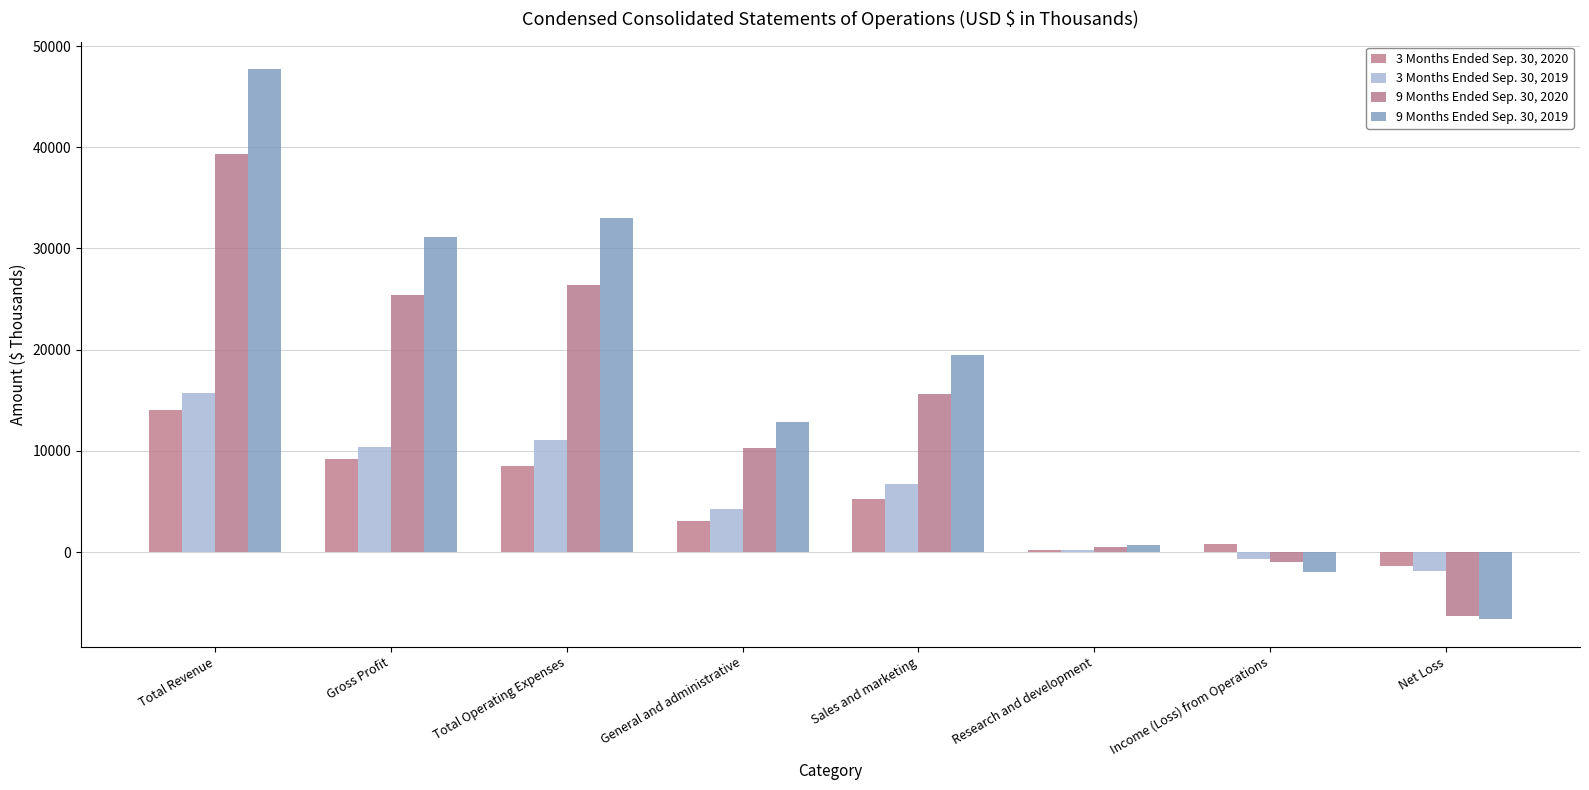

True or false: 3 Months Ended Sep. 30, 2020 has a value of 4797 at General and administrative.

False